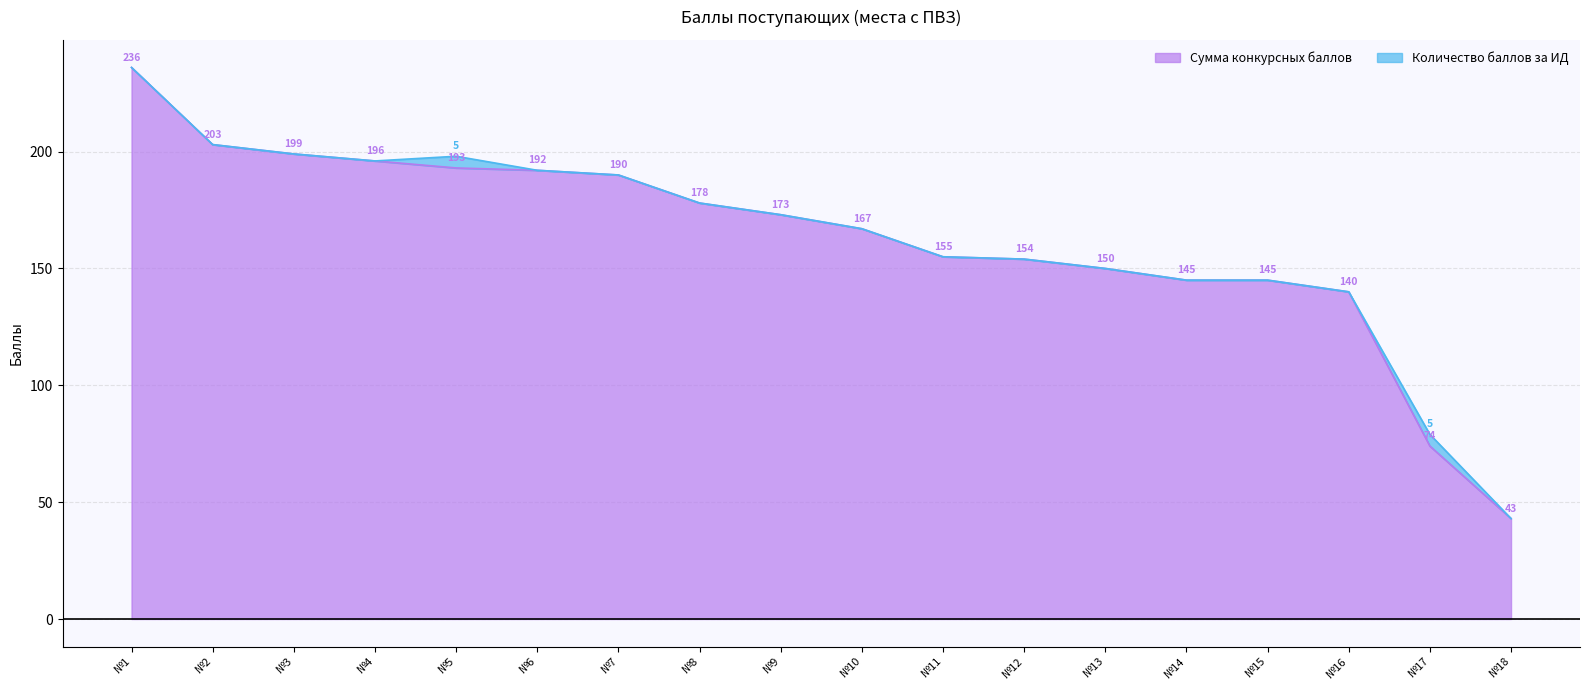

What is the highest value of the Сумма конкурсных баллов series?

236